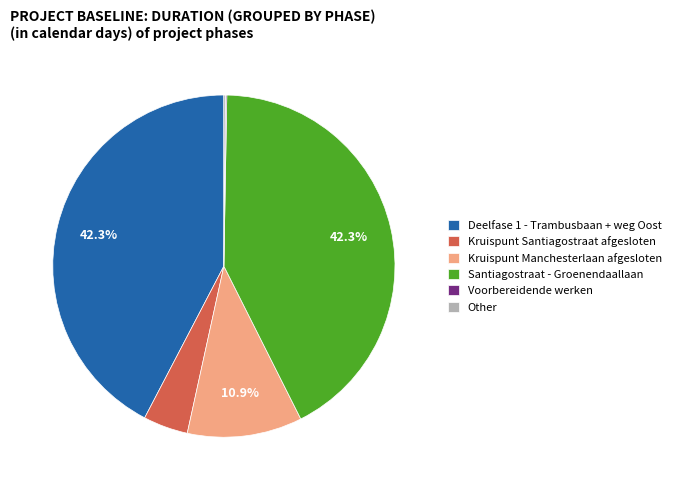

How much of the chart is everything except Deelfase 1 - Trambusbaan + weg Oost?

57.7%